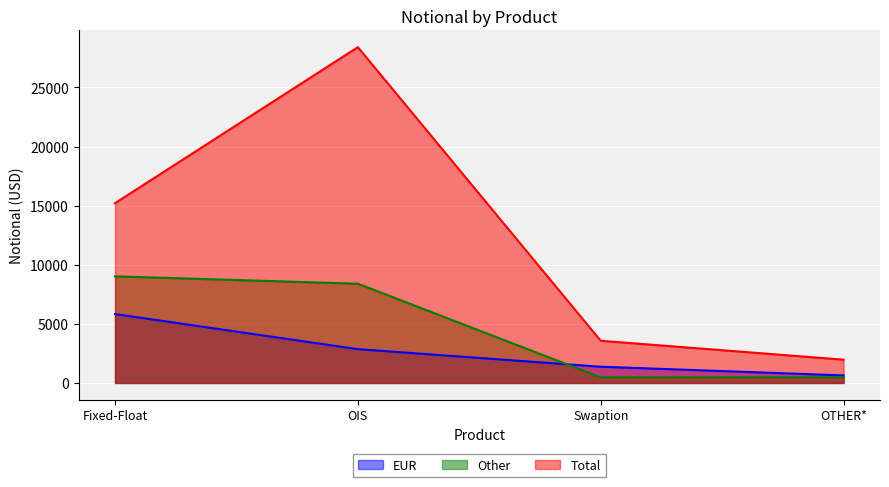

Between Fixed-Float and OIS, which series saw the biggest shift?

Total